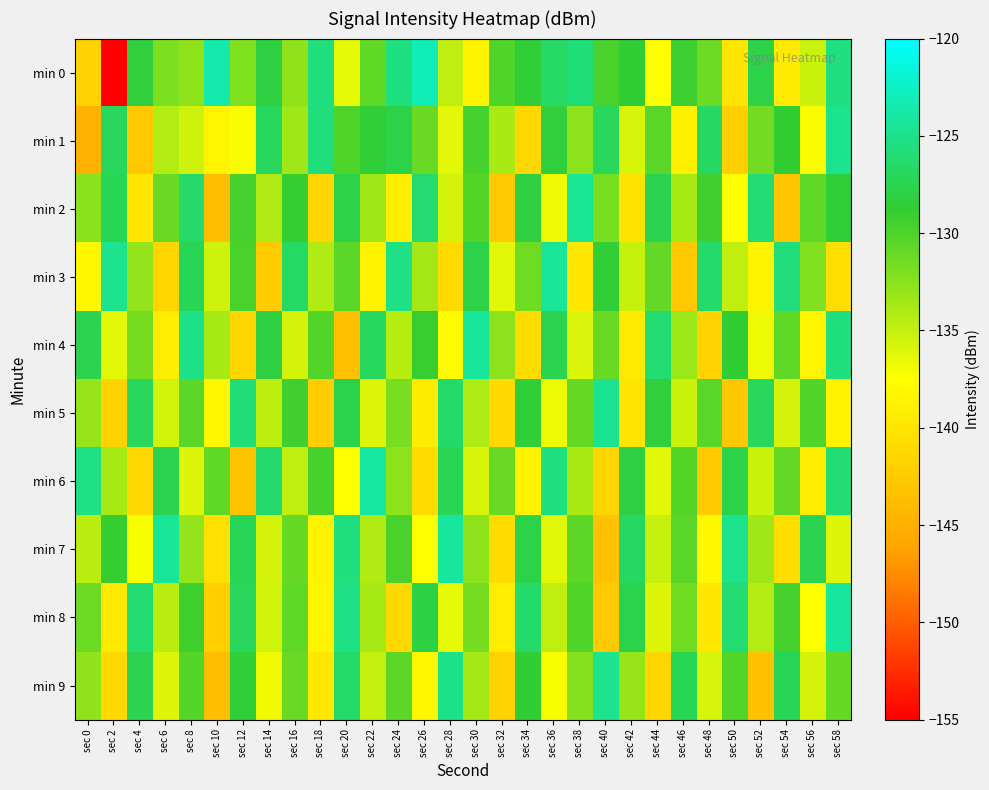

Which series has the widest spread of values?

min 0